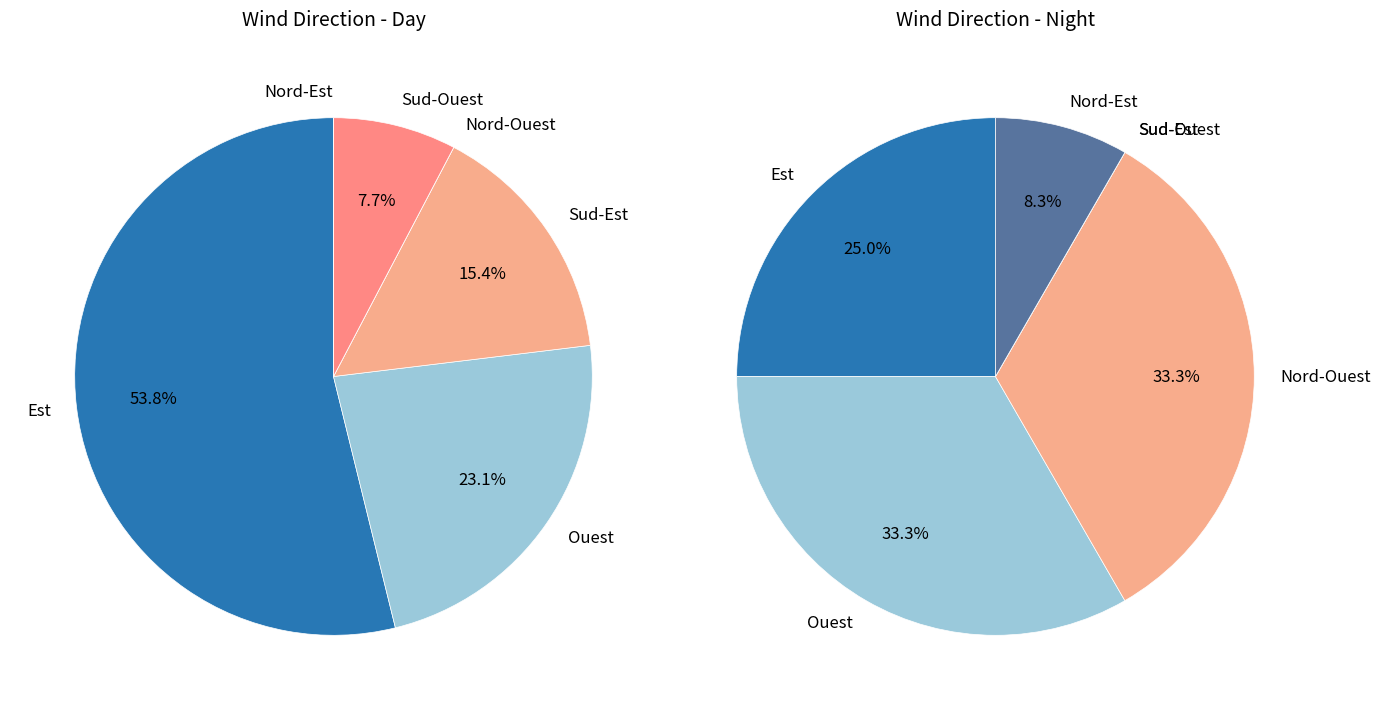

Do Est and Nord-Est together represent more than half of the pie?

No